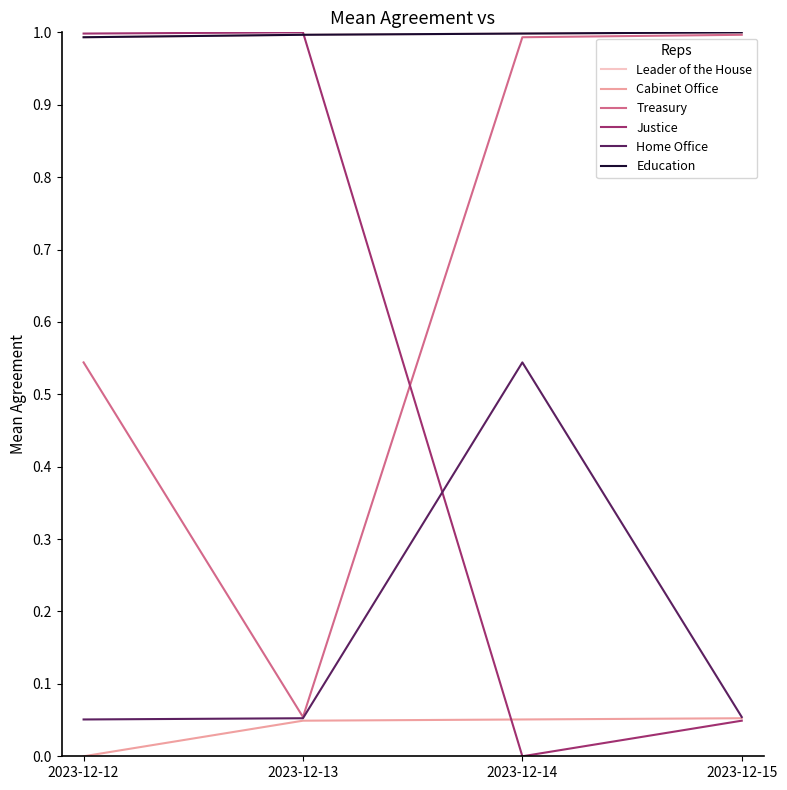

Reading left to right, list all the values displayed in this chart.

Leader of the House: 1.0	1.0	1.0	1.0
Cabinet Office: 0.0	0.0	0.1	0.1
Treasury: 0.5	0.1	1.0	1.0
Justice: 1.0	1.0	0.0	0.0
Home Office: 0.1	0.1	0.5	0.1
Education: 1.0	1.0	1.0	1.0